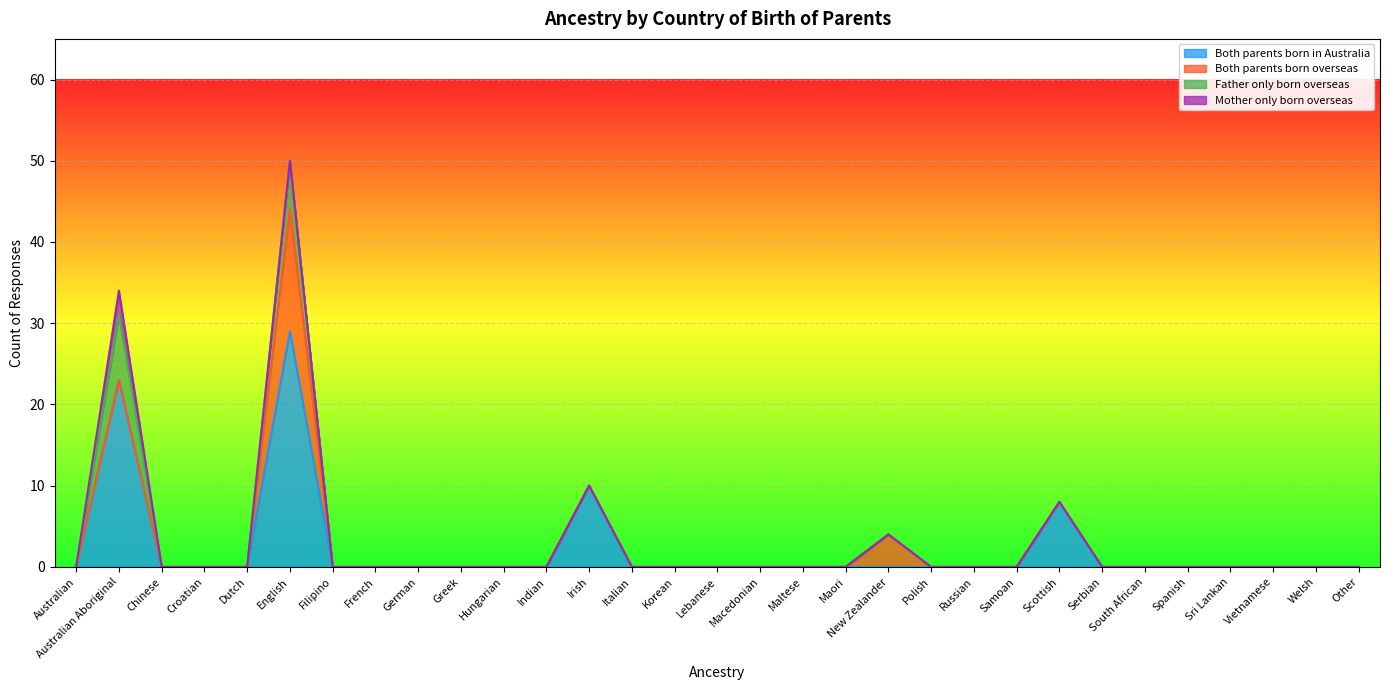

How many positive values does the Mother only born overseas series have?

1